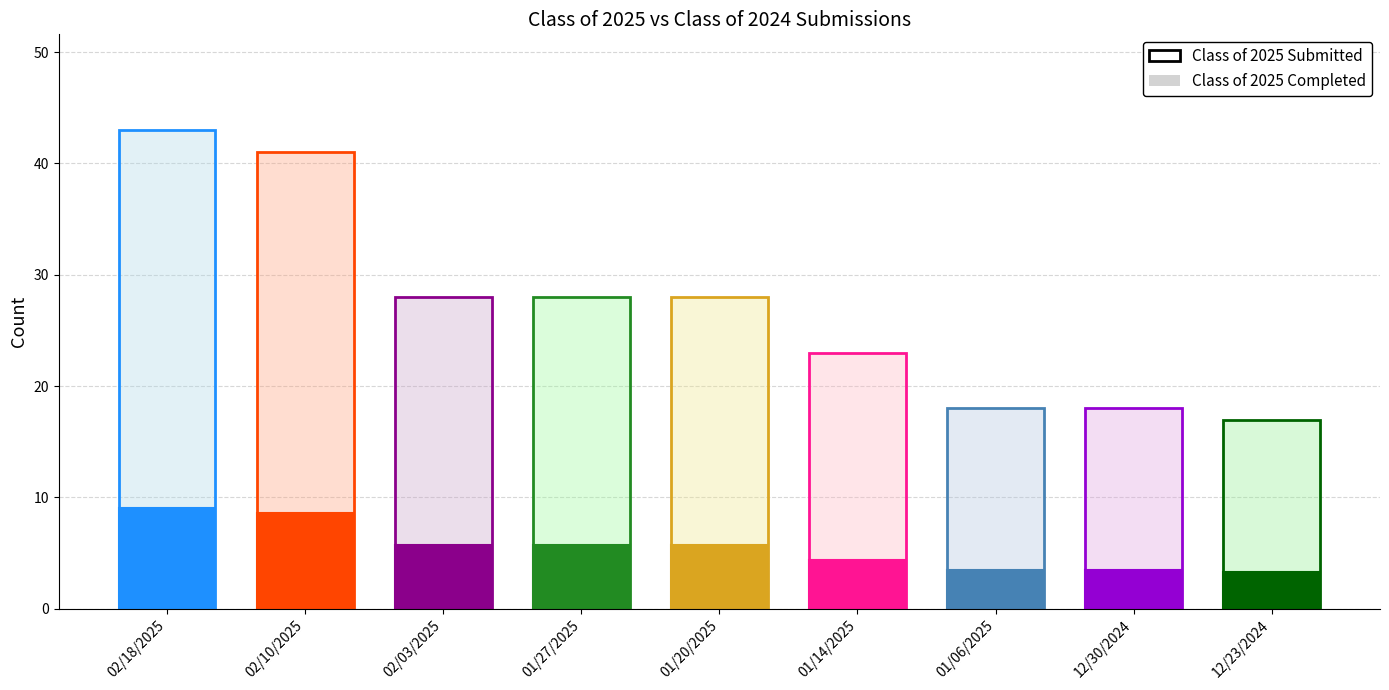

What position from the right is 12/30/2024?

2